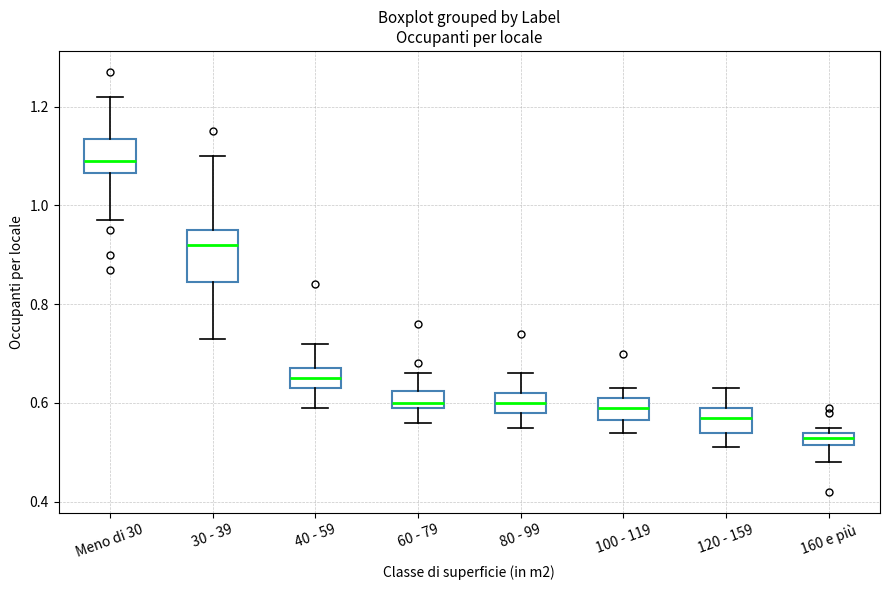

Which box's median line is the lowest?

160 e più